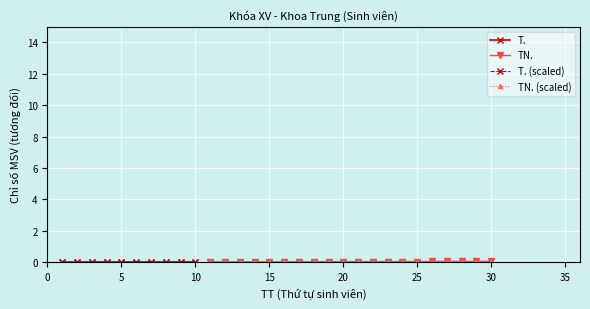

Which series has the largest total across all categories?

T.